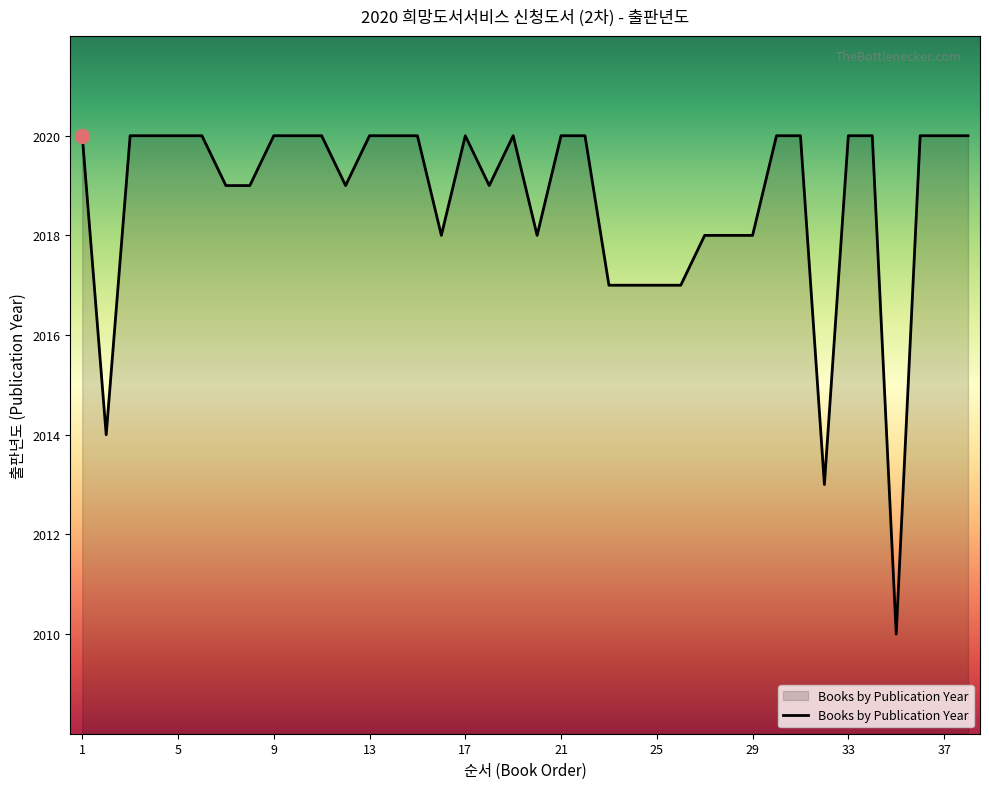

Does the chart display data point markers on the line(s)?

No